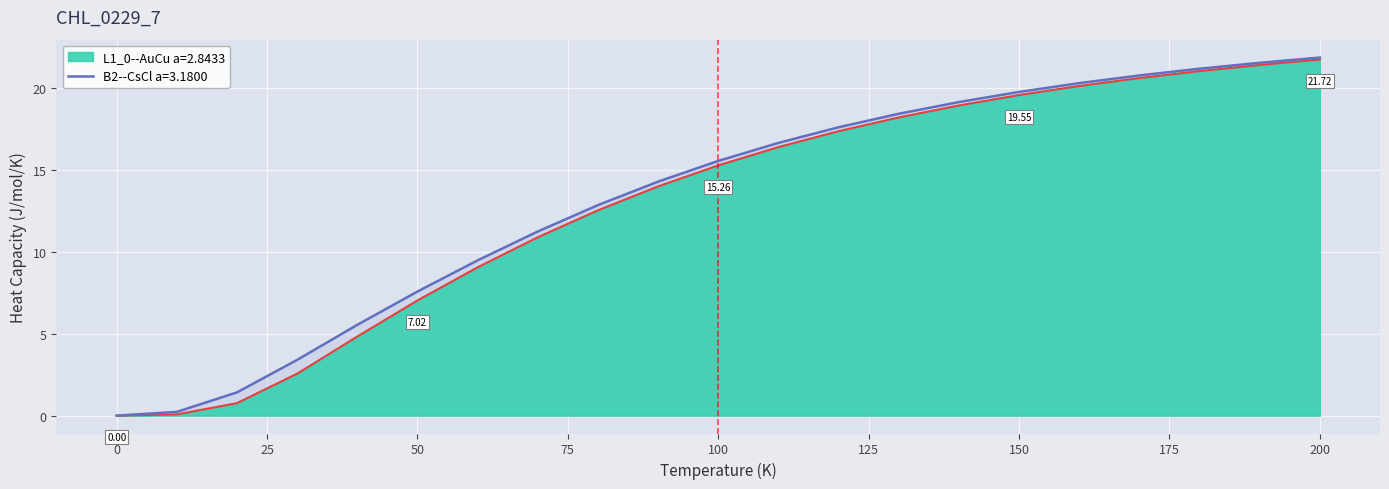

What is the difference between the maximum and minimum values in the L1_0--AuCu a=2.8433 series?

21.7